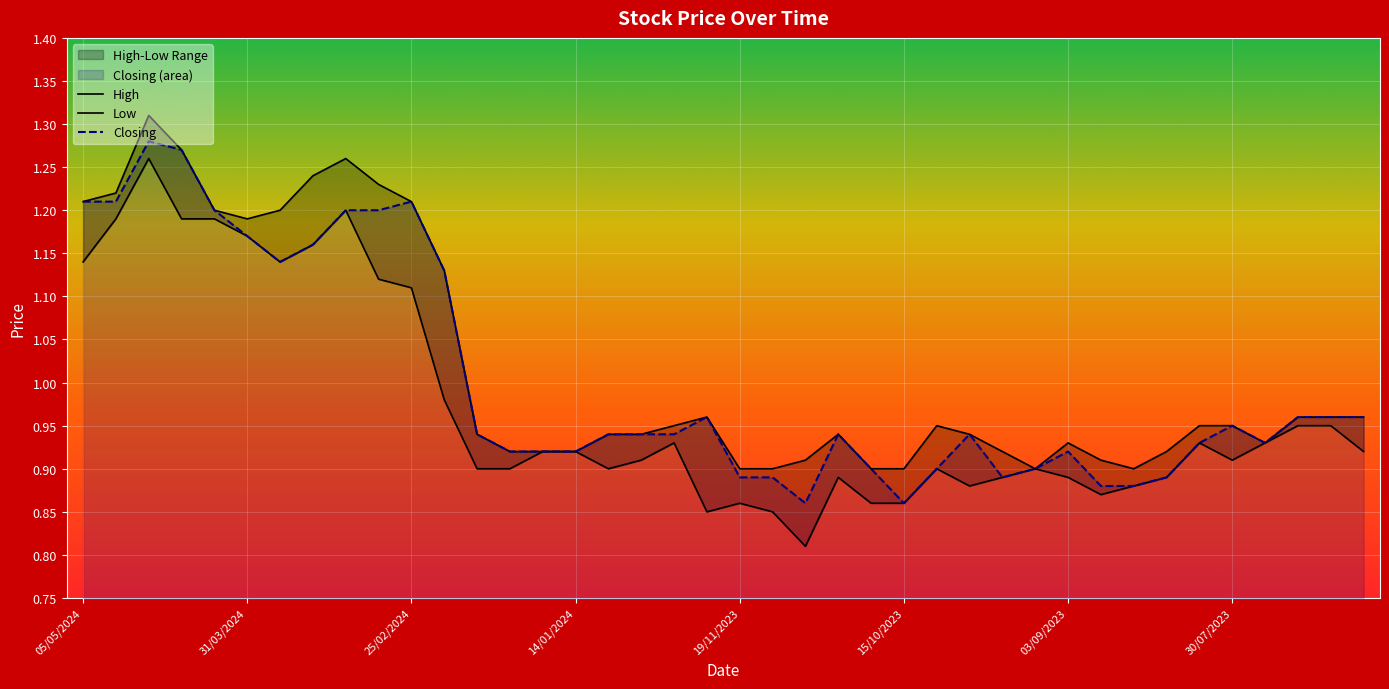

What position from the right is 22/10/2023?

16